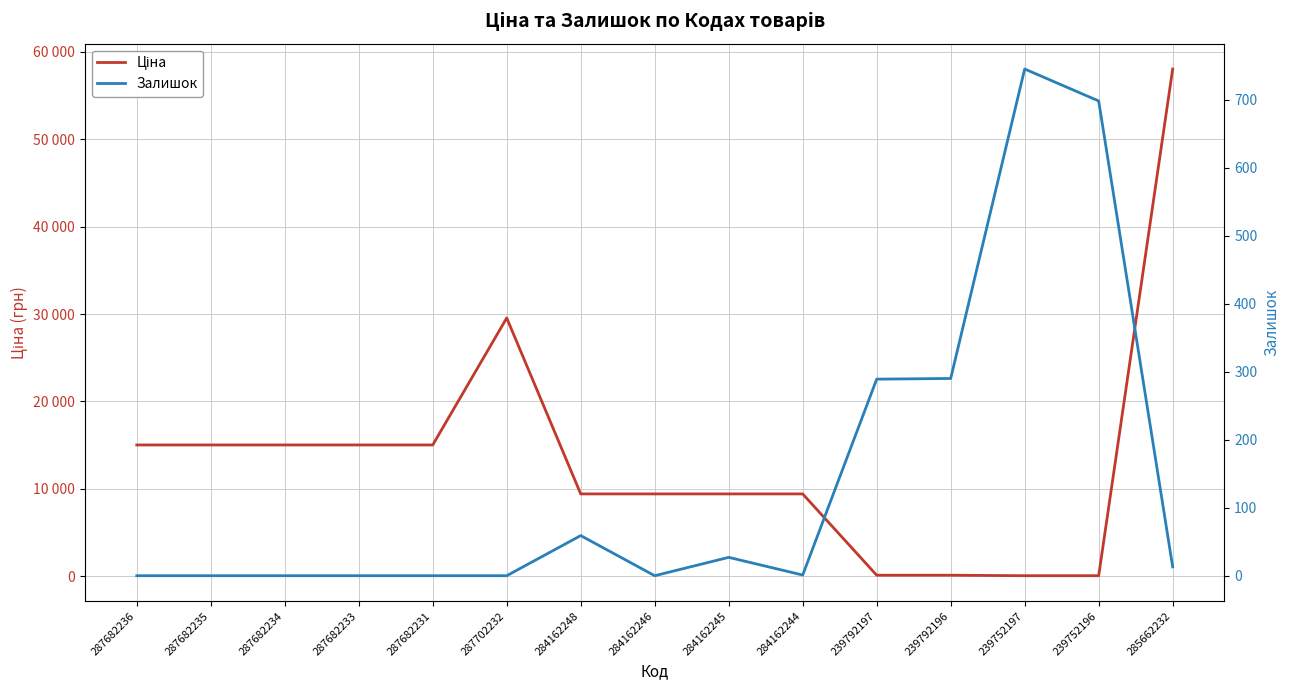

What is the maximum value shown in the chart?

58037.0